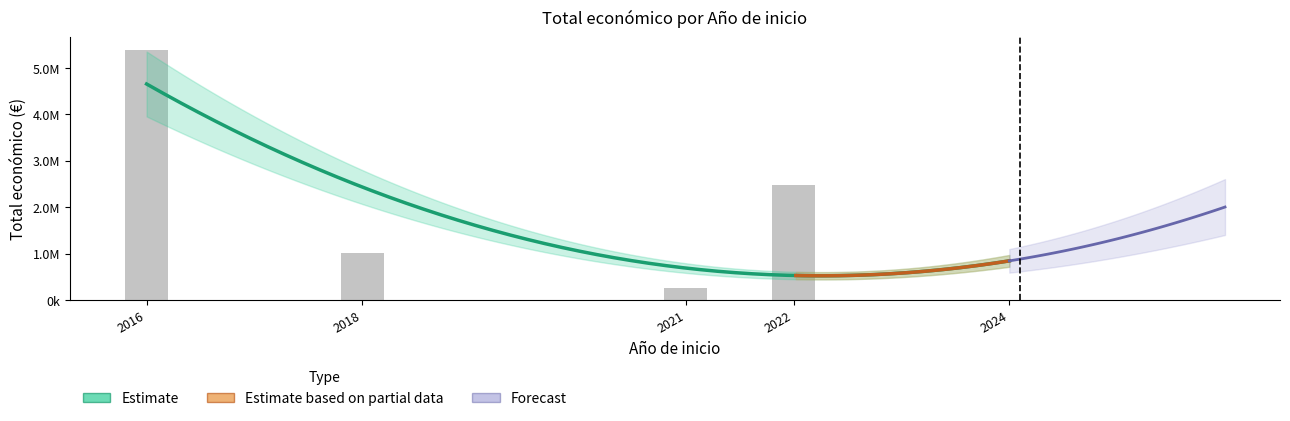

At which category does the chart reach its peak across all series?

2016